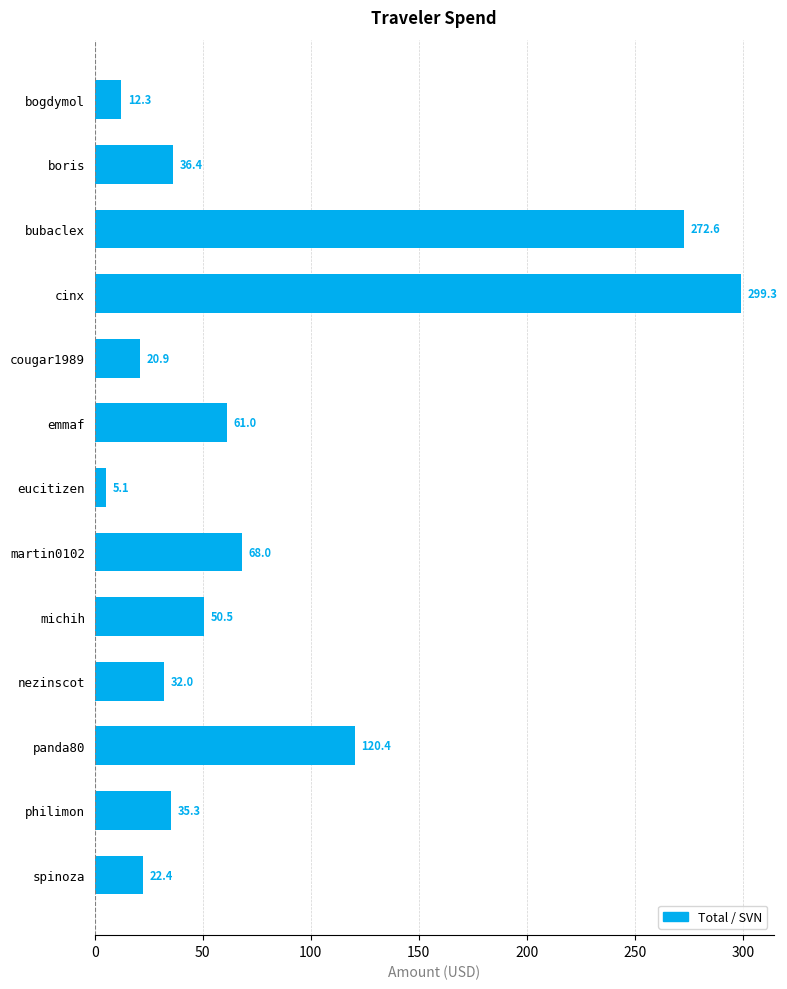

Reading bottom to top, extract all data points from this chart.

22.4	35.3	120.4	32.0	50.5	68.0	5.1	61.0	20.9	299.3	272.6	36.4	12.3